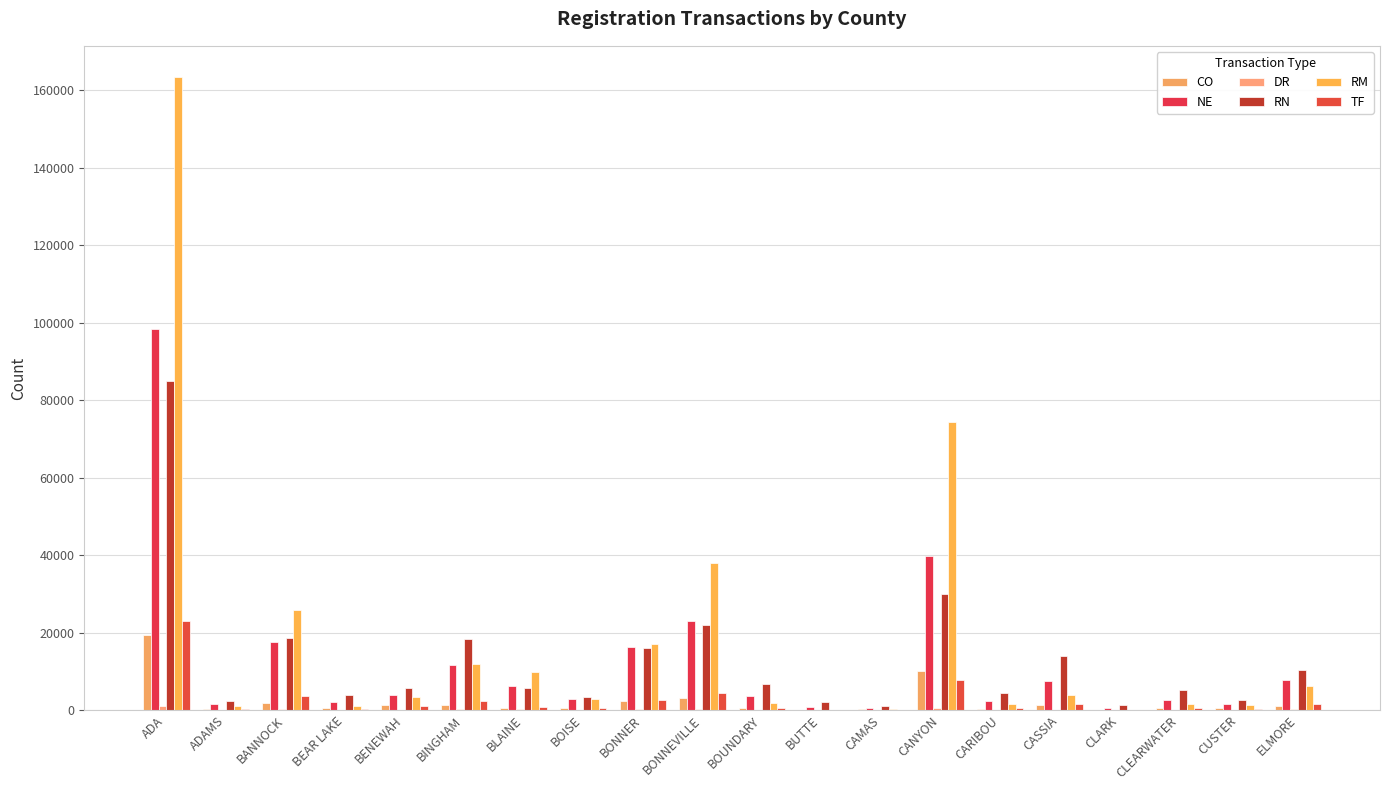

Are the bars grouped side by side (vs. stacked)?

Yes